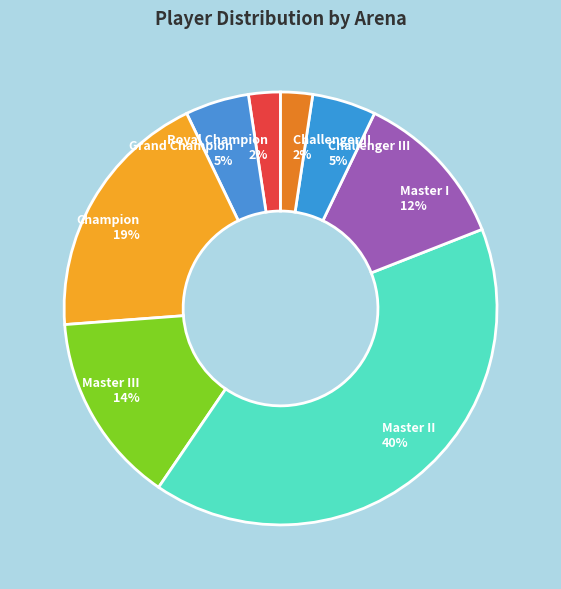

What is the largest slice in the pie chart?

Master II